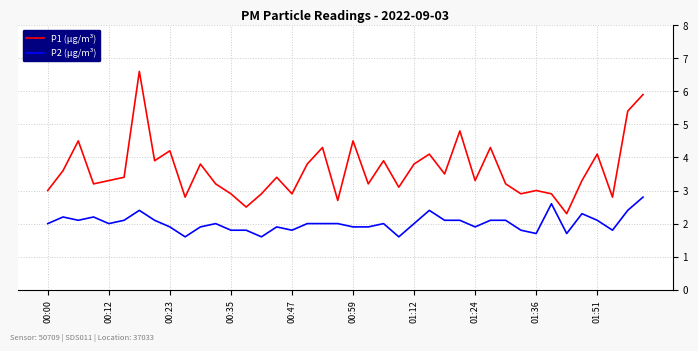

Does the chart have visible grid lines?

Yes